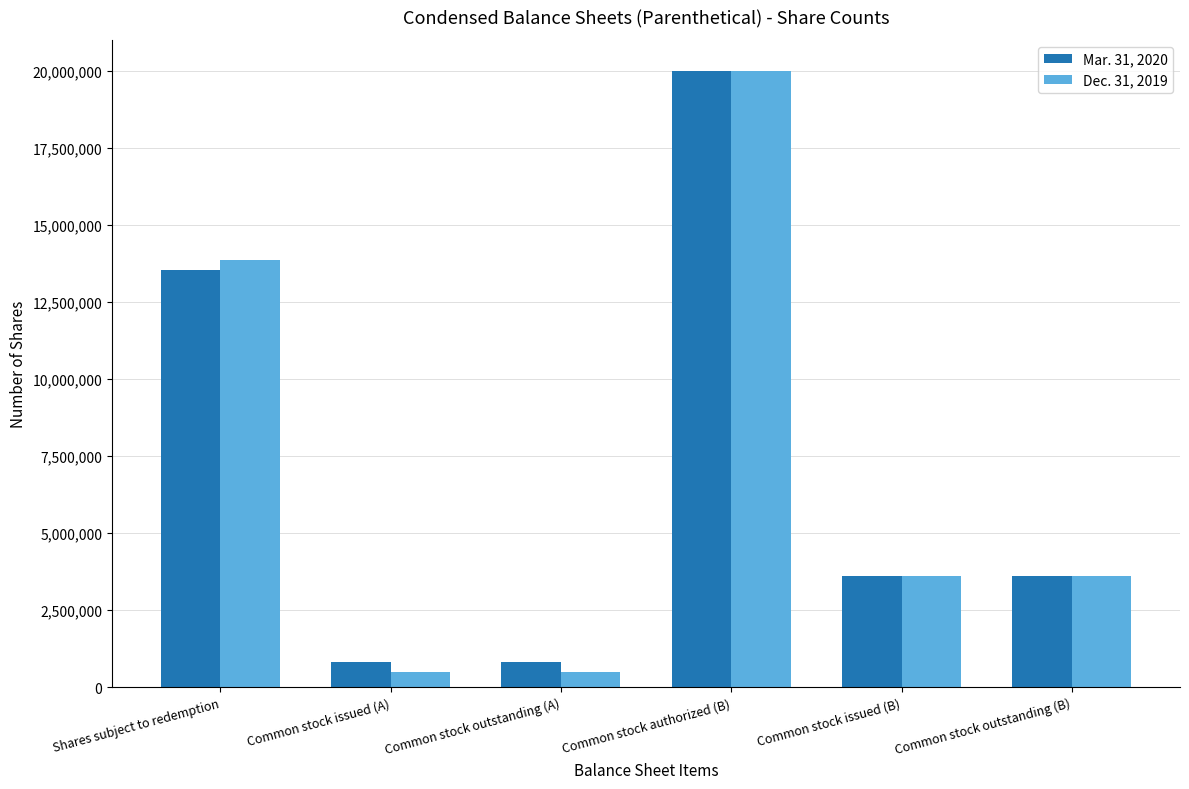

What is the greatest value displayed?

20000000